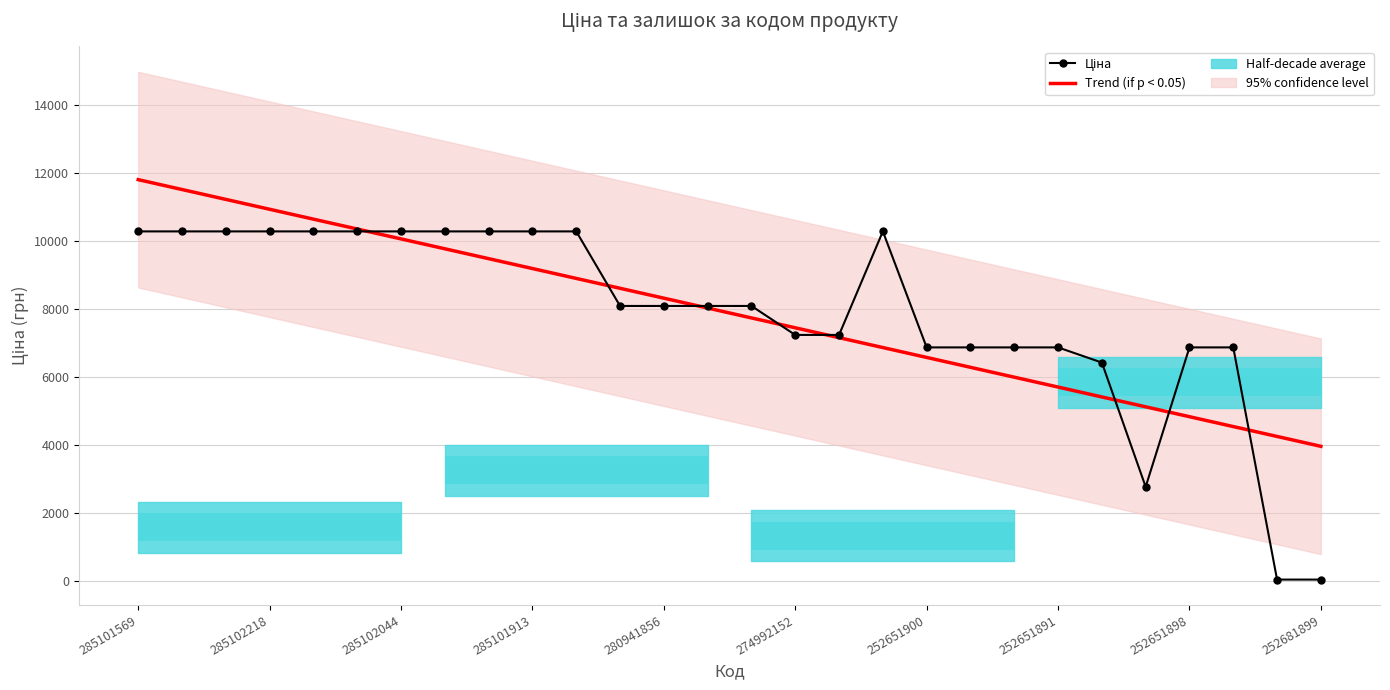

Which series has the largest total across all categories?

Ціна